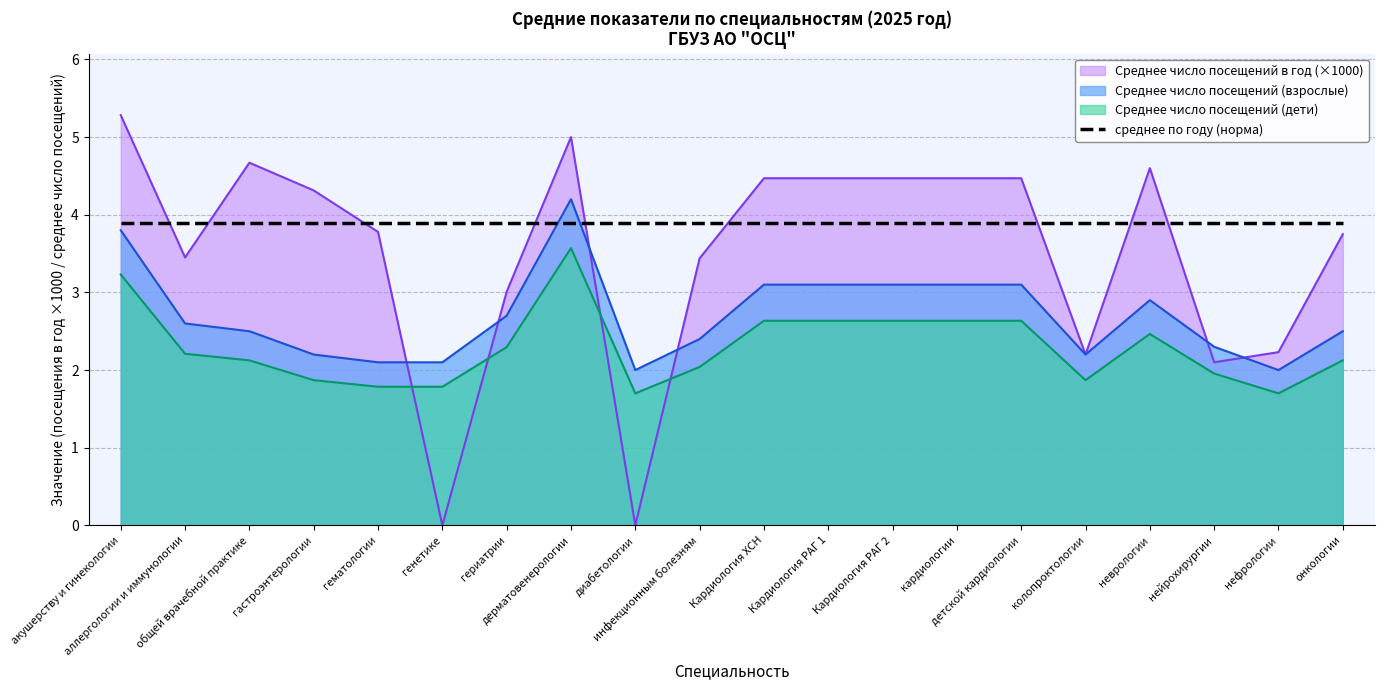

Does the chart have visible grid lines?

Yes